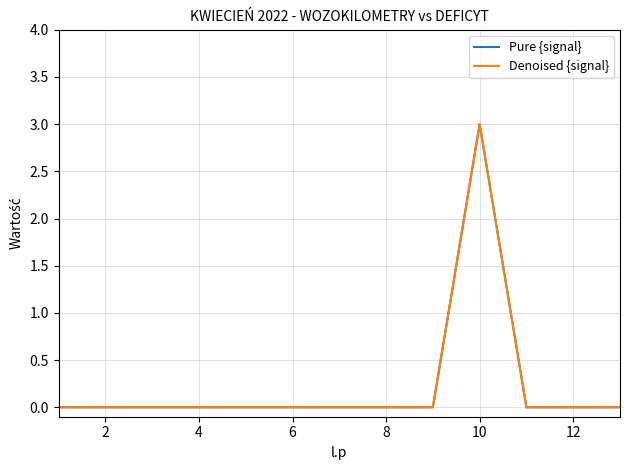

Does the chart have visible grid lines?

Yes